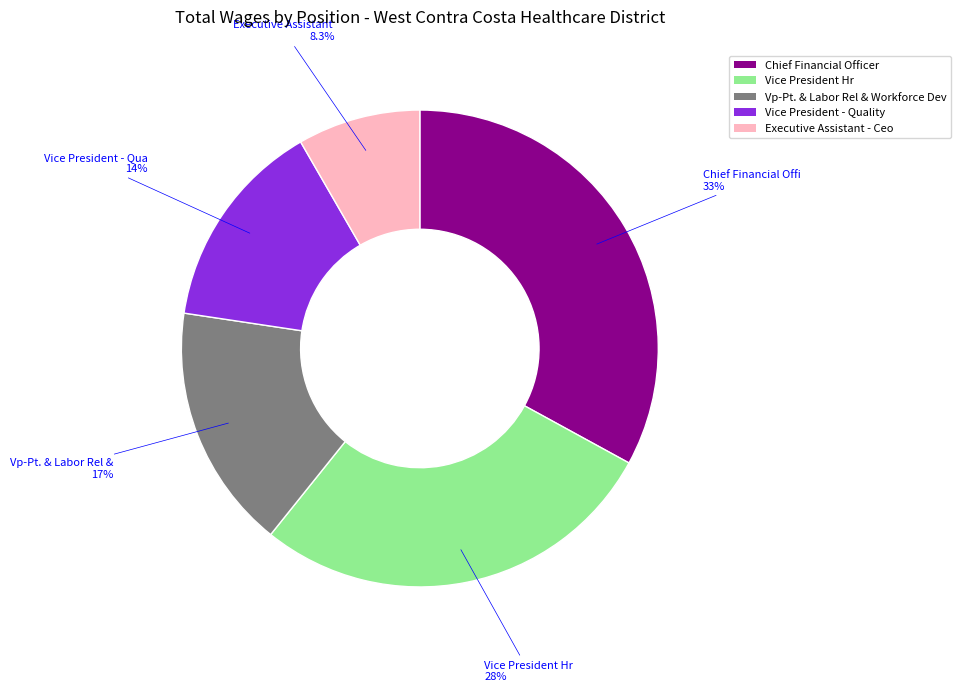

True or false: Vp-Pt. & Labor Rel & Workforce Dev accounts for 17% of the total.

True